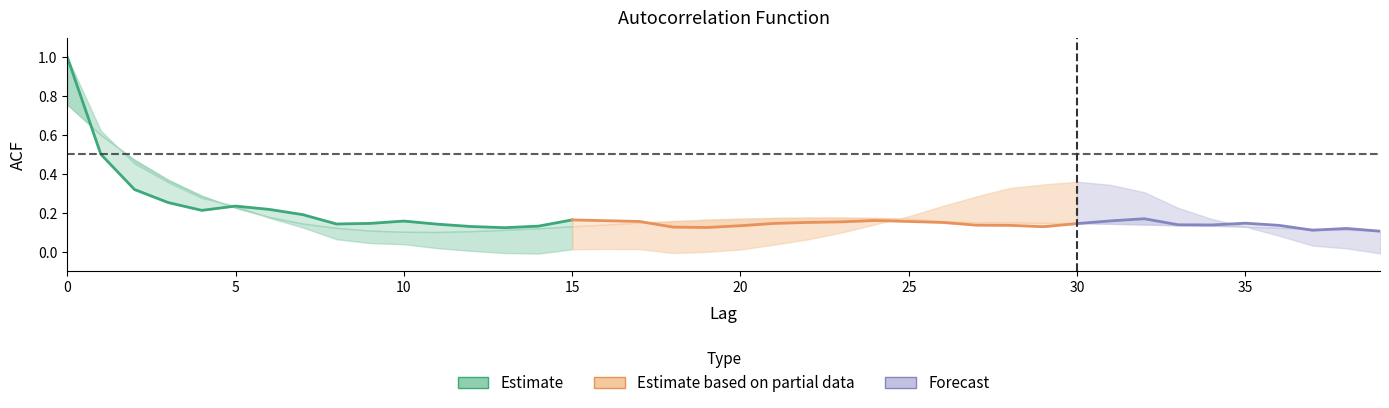

Rank the categories by acf_li value from lowest to highest.

14, 39, 13, 18, 19, 12, 20, 15, 17, 16, 38, 11, 37, 21, 10, 9, 22, 8, 36, 23, 7, 35, 24, 34, 6, 25, 33, 26, 5, 4, 27, 32, 28, 31, 29, 3, 30, 2, 1, 0